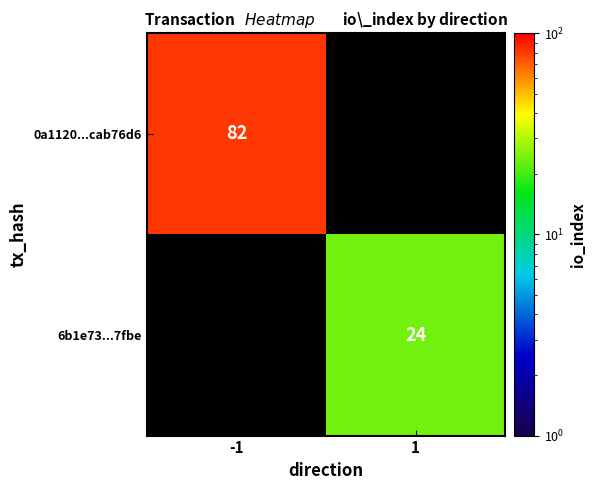

The 0a1120...cab76d6 series shows 82 at -1. True or false?

True